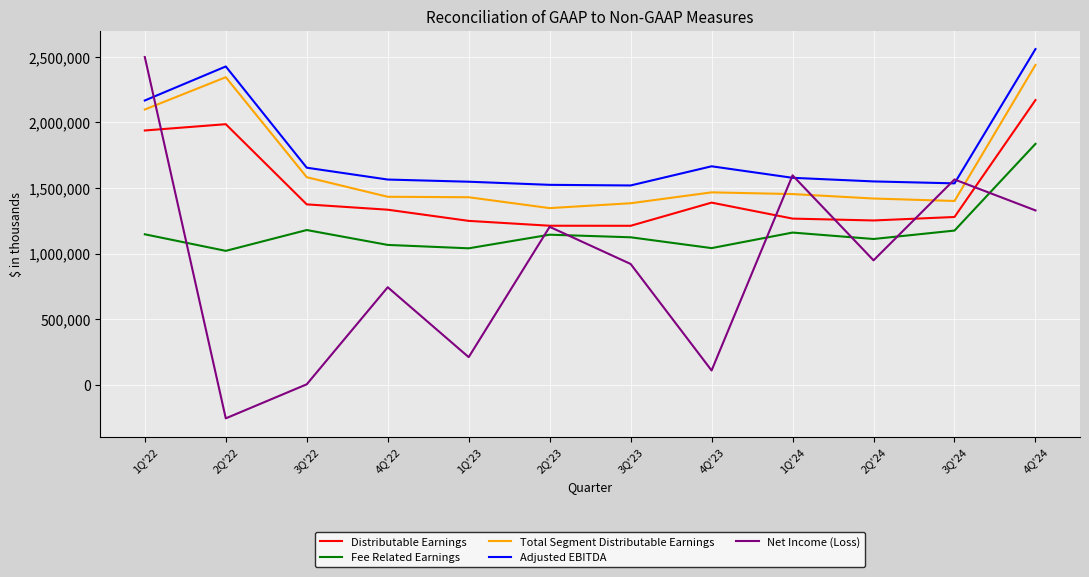

The value of Net Income (Loss) at 2Q'23 is 1203707. True or false?

True